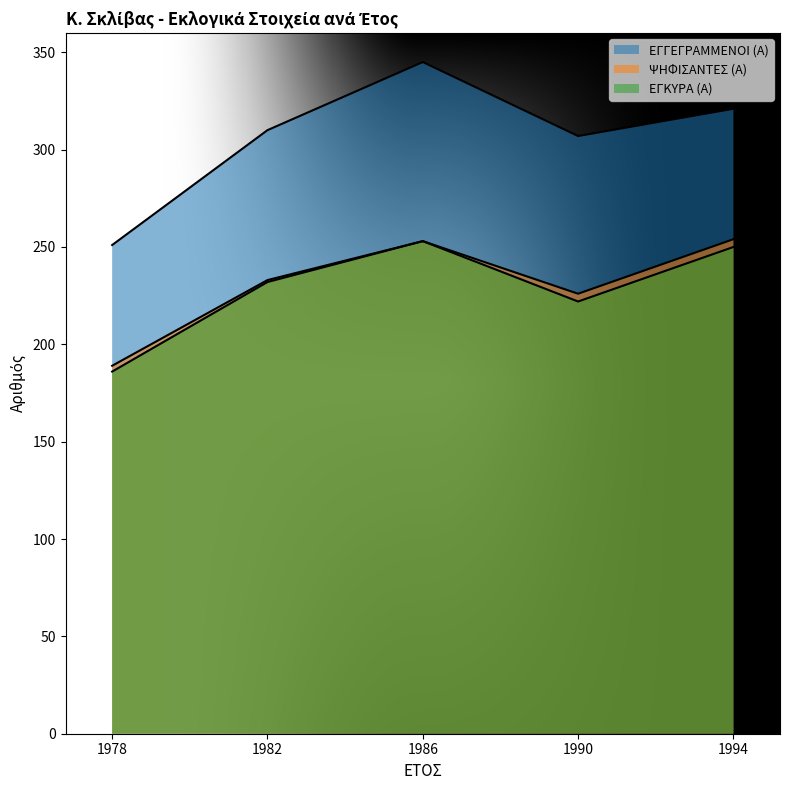

True or false: ΕΓΓΕΓΡΑΜΜΕΝΟΙ (Α) and ΨΗΦΙΣΑΝΤΕΣ (Α) intersect in this chart.

False